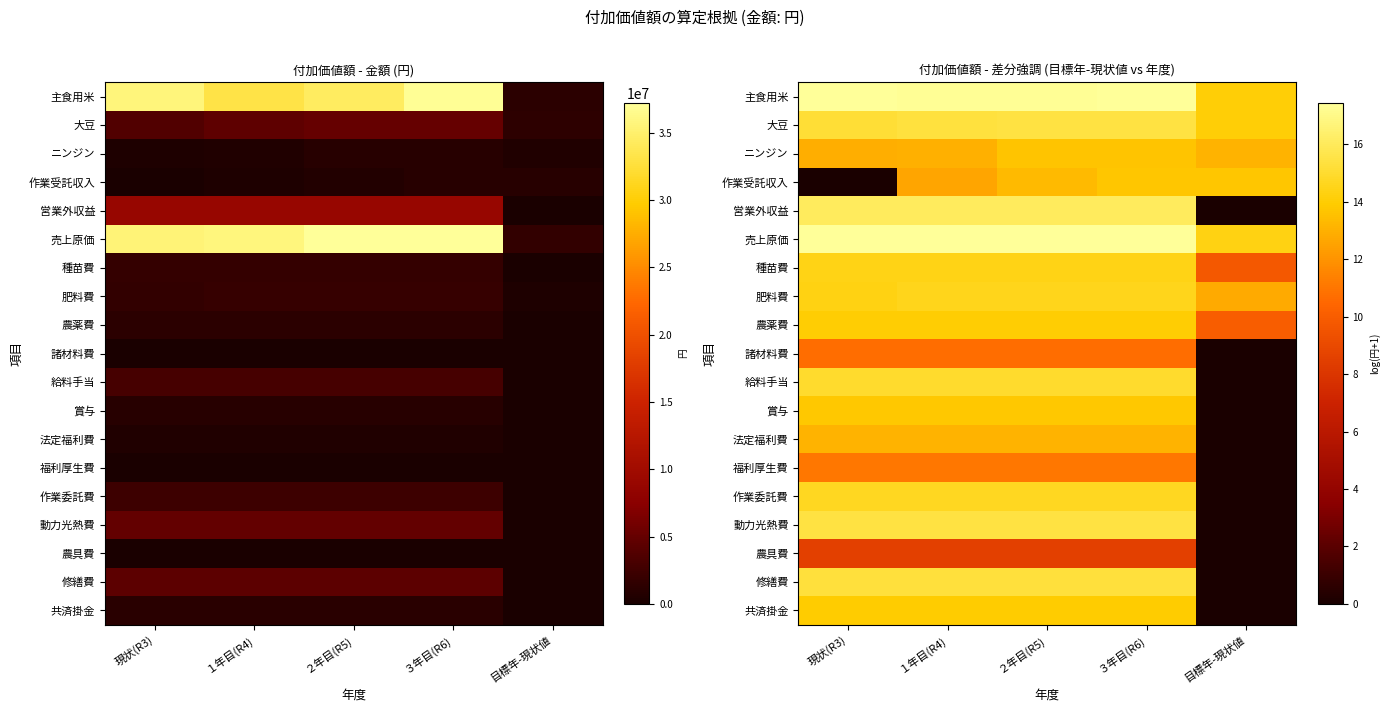

True or false: 諸材料費 has a value of 10.7 at ２年目(R5).

True